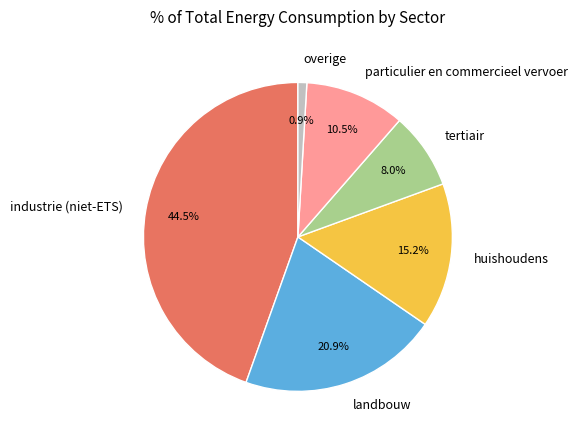

How many slices are in this pie chart?

6